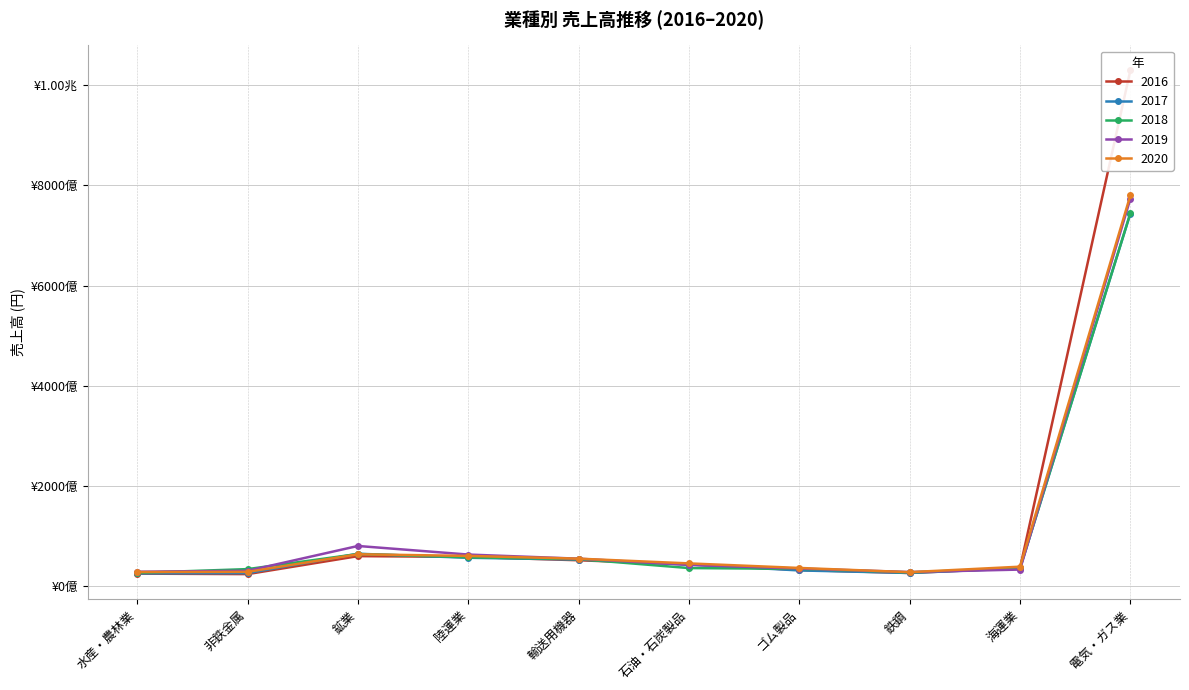

Rank the series at 水産・農林業 from lowest to highest value.

2016, 2017, 2018, 2020, 2019